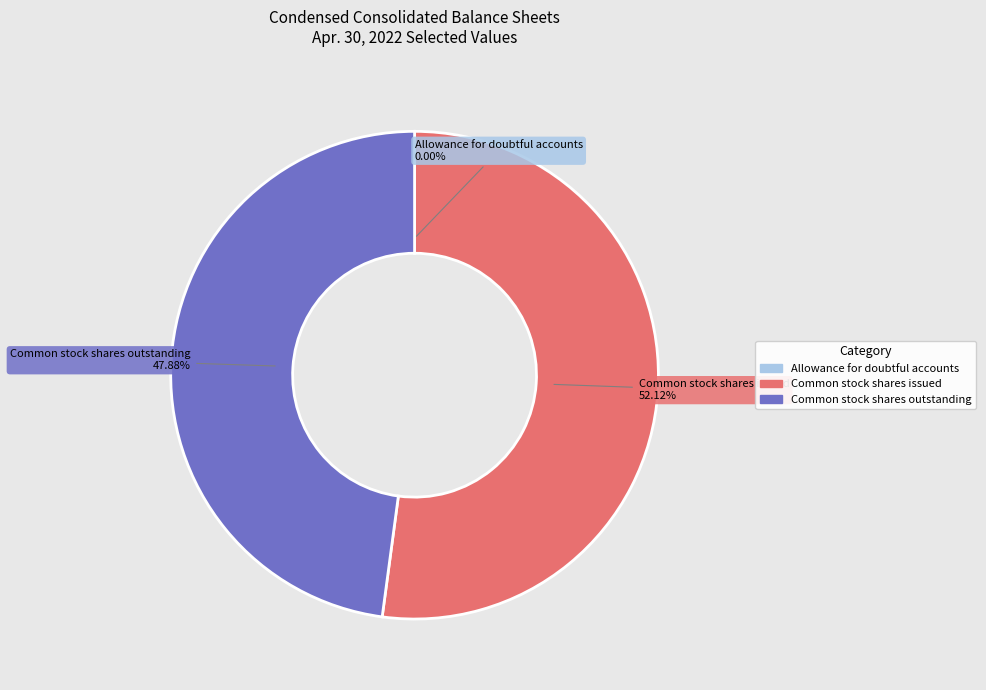

Combined, do Common stock shares outstanding and Common stock shares issued account for over 50%?

Yes